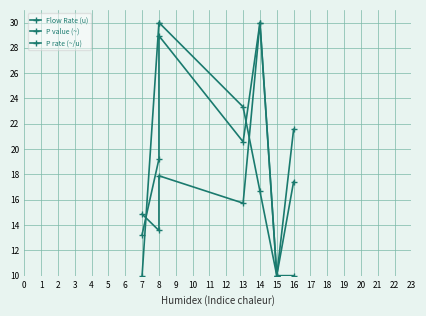

After their last crossing, which series has the higher values: Flow Rate (u) or P rate (~/u)?

Flow Rate (u)